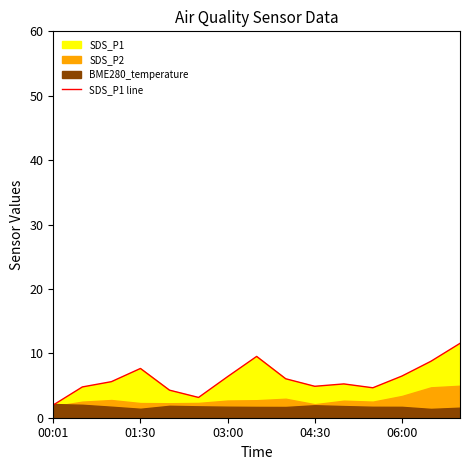

How many values are below 5?

6